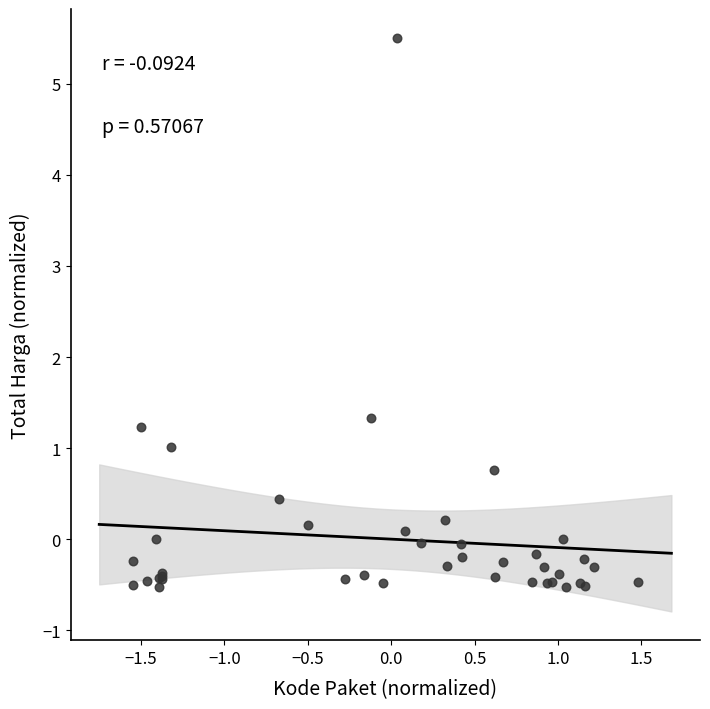

What Y value in the scatter plot is closest to 2?

1.3